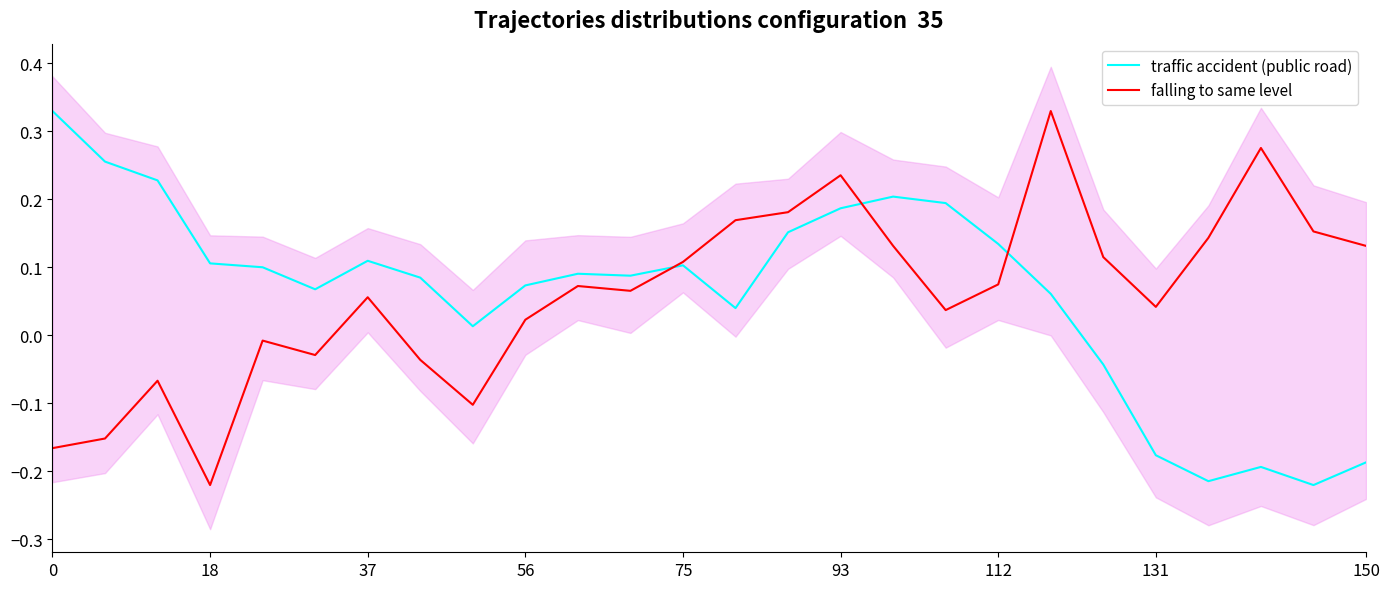

What is the label of the 15th point from the left?

14